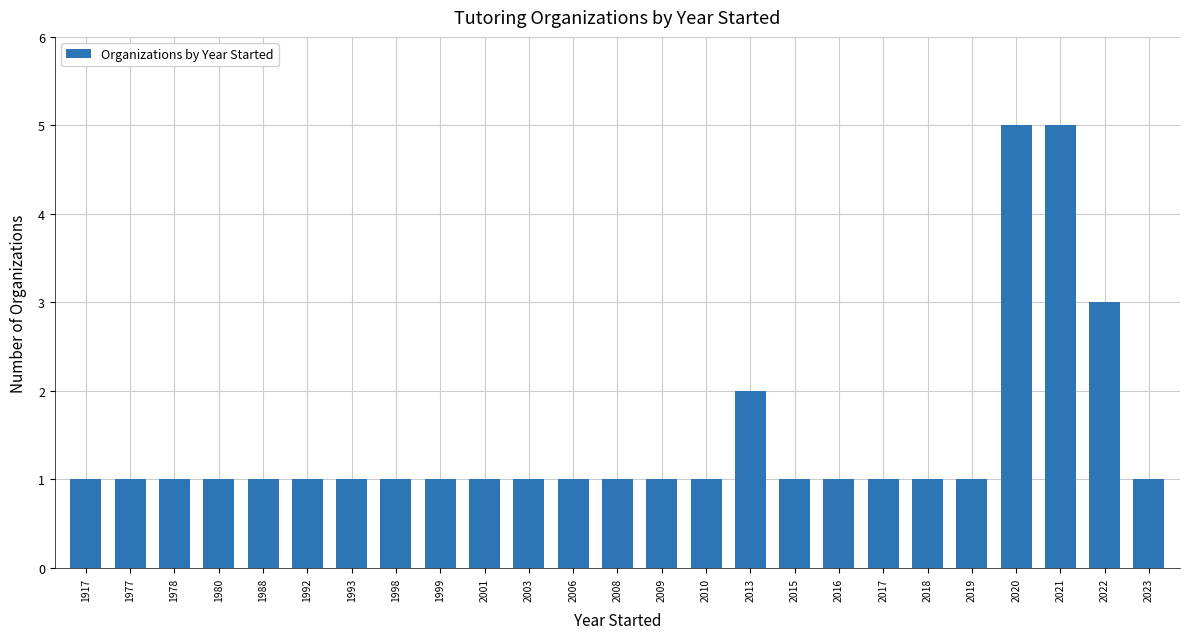

What is the value of the 3rd bar from the left?

1